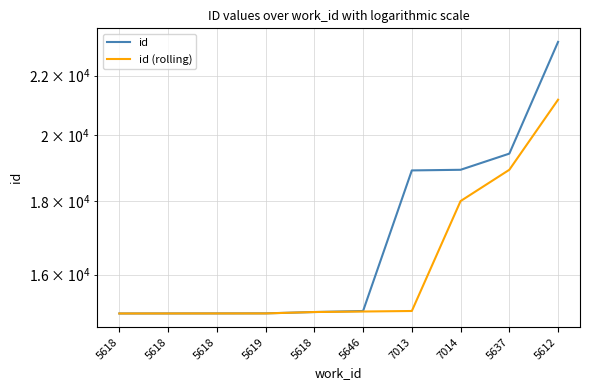

Where is id (rolling) nearest to the value 18101?

7014